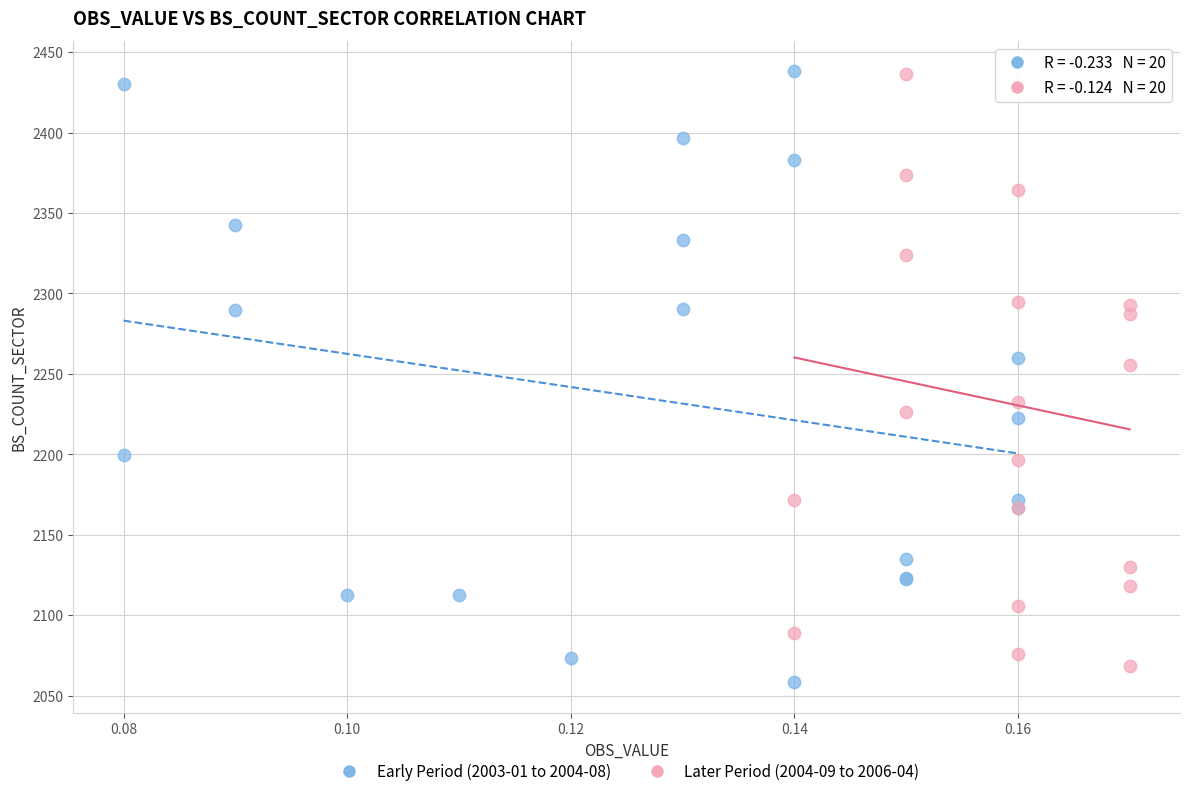

Which series reaches the minimum Y coordinate?

Early Period (2003-01 to 2004-08)